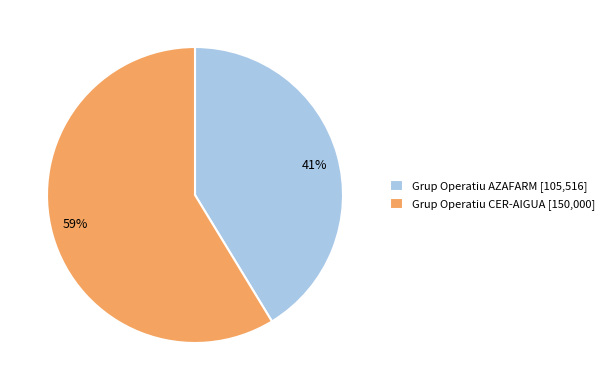

Which slice is the smallest?

Grup Operatiu AZAFARM